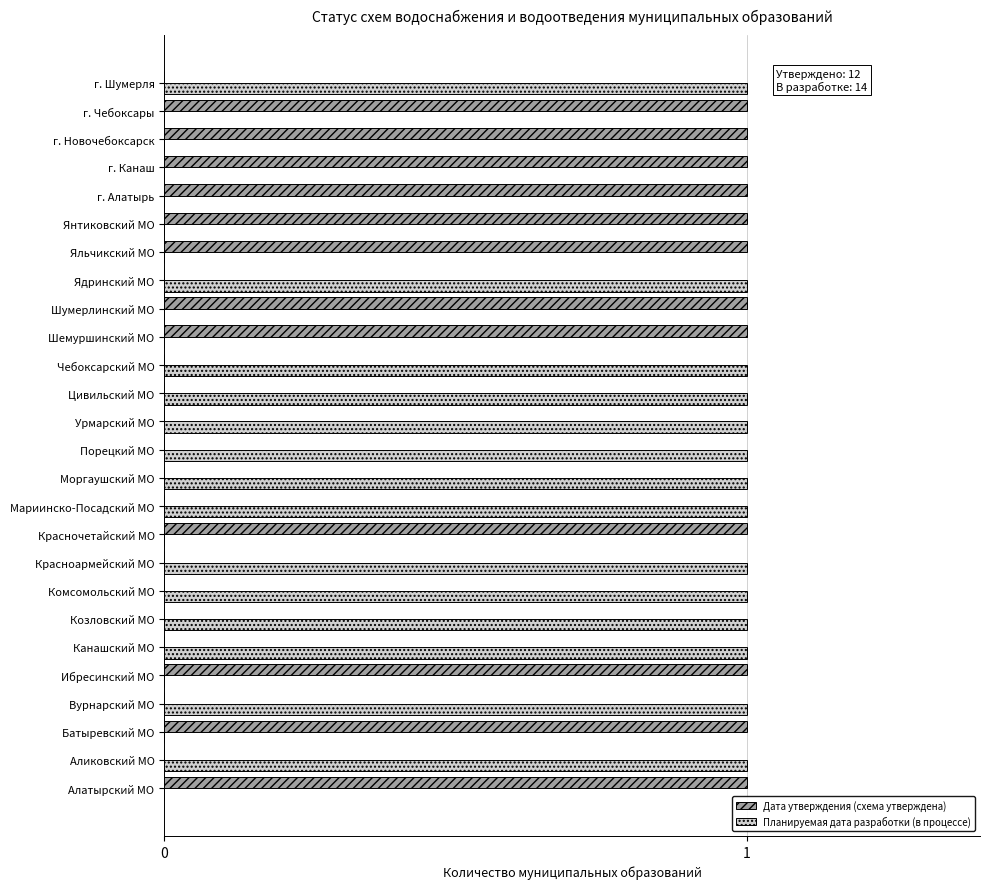

What is the sum of all Планируемая дата разработки (в процессе) values?

14